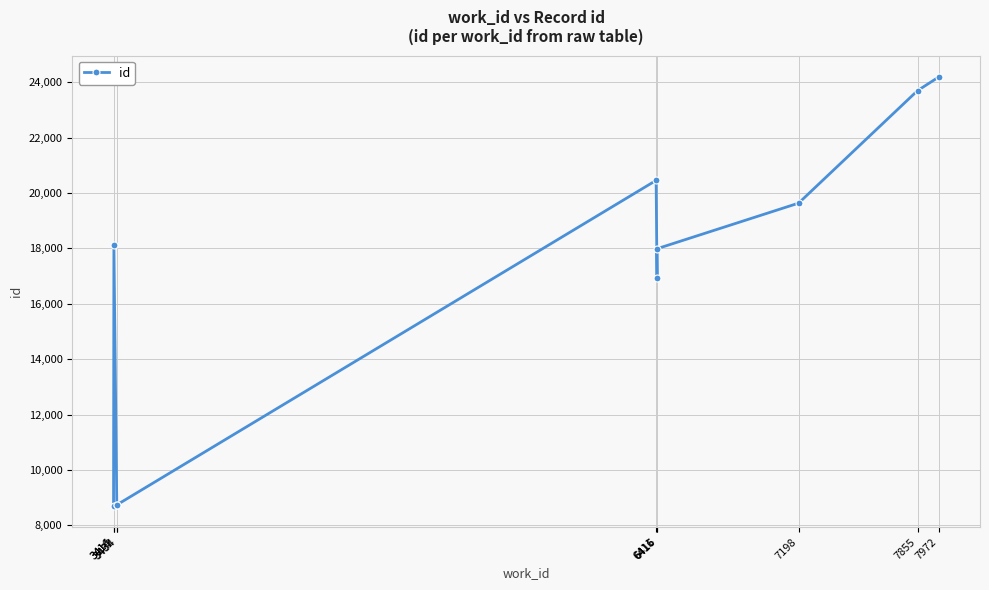

What is the value of the 10th point from the left?

24195